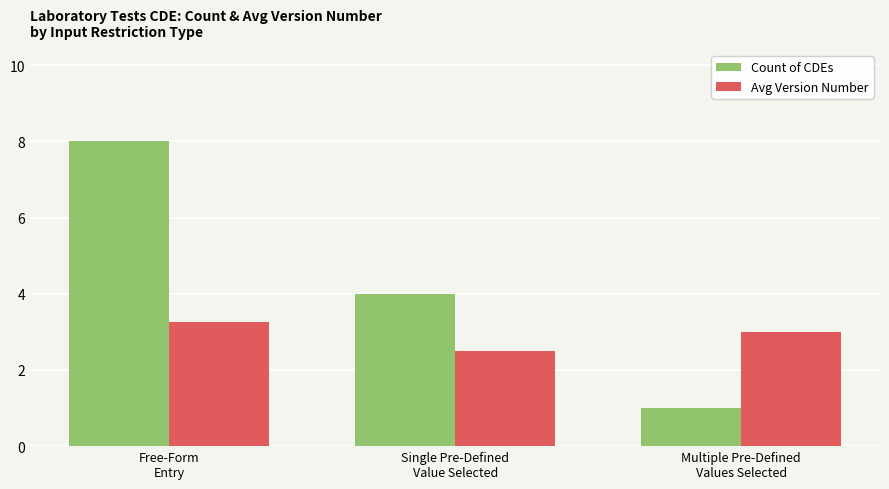

Count the number of categories in the chart.

3